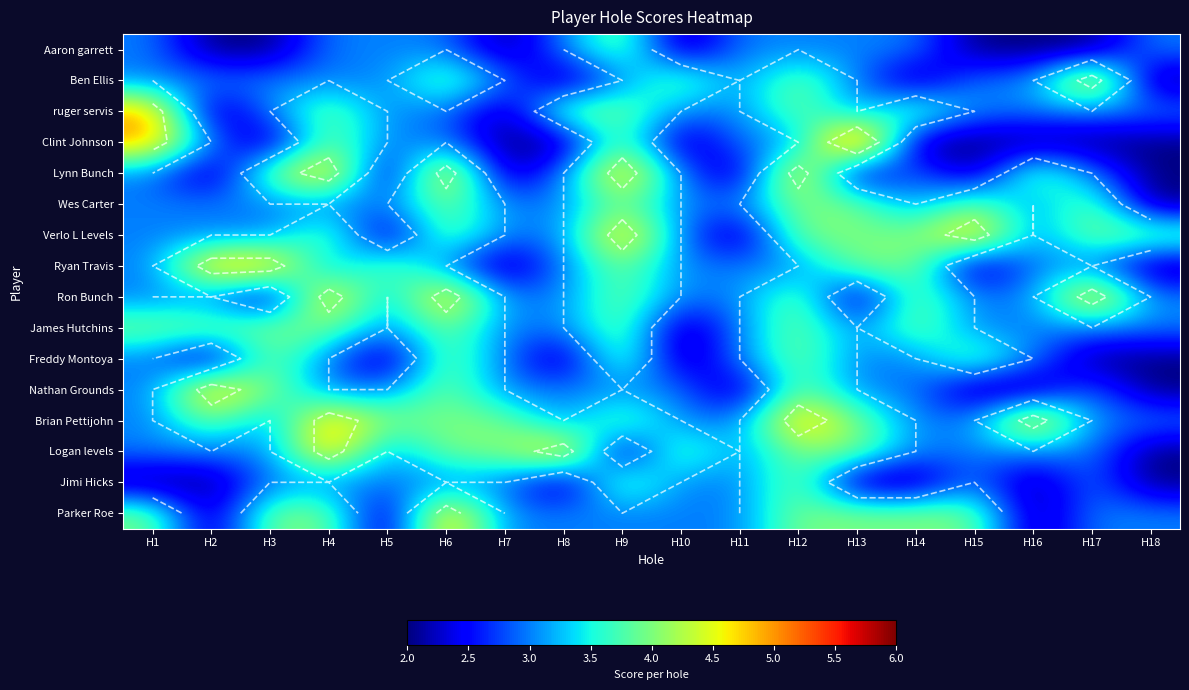

What is the sum of all Jimi Hicks values?

49